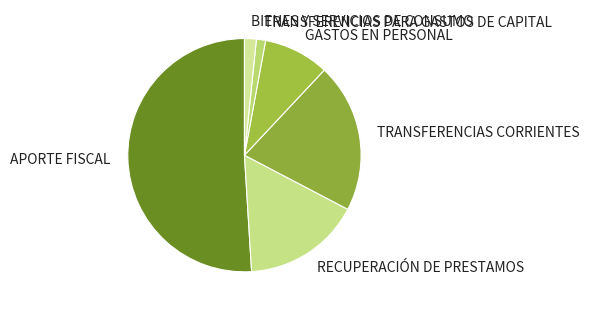

Between APORTE FISCAL and GASTOS EN PERSONAL, which is larger?

APORTE FISCAL